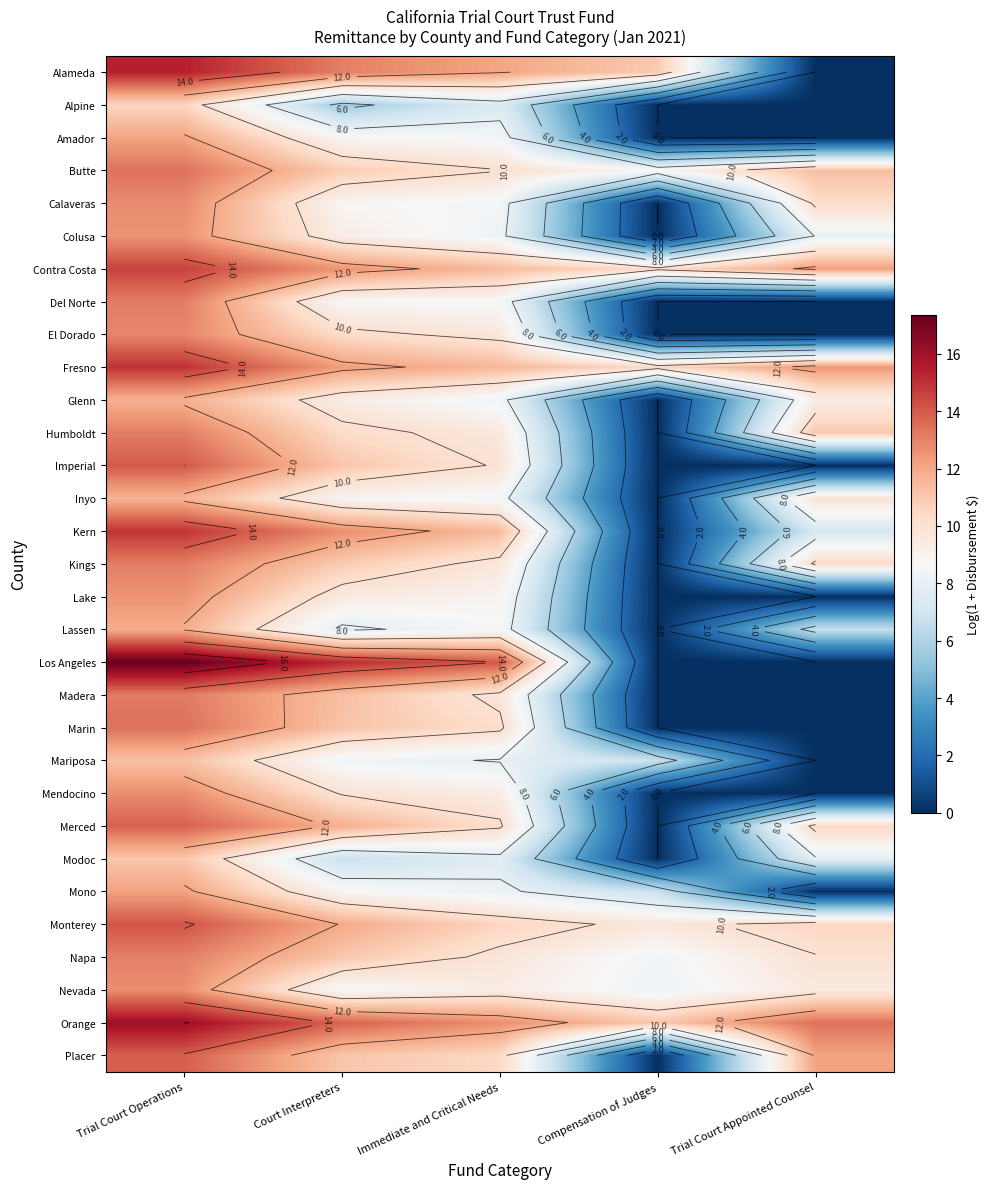

Which label corresponds to the largest value in the chart?

Trial Court Operations